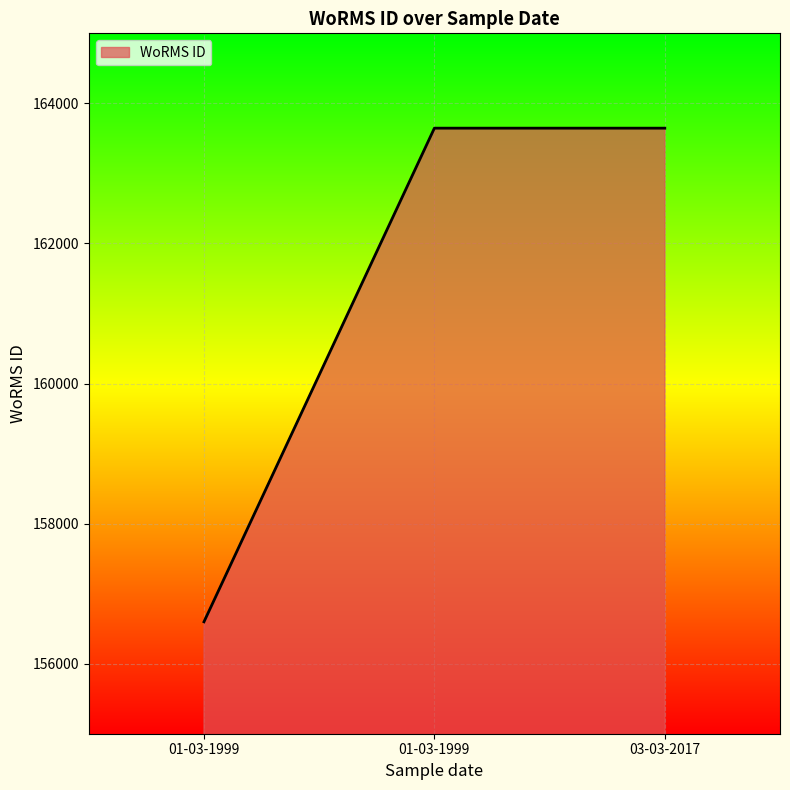

Reading left to right, list all the values displayed in this chart.

156598	163646	163646